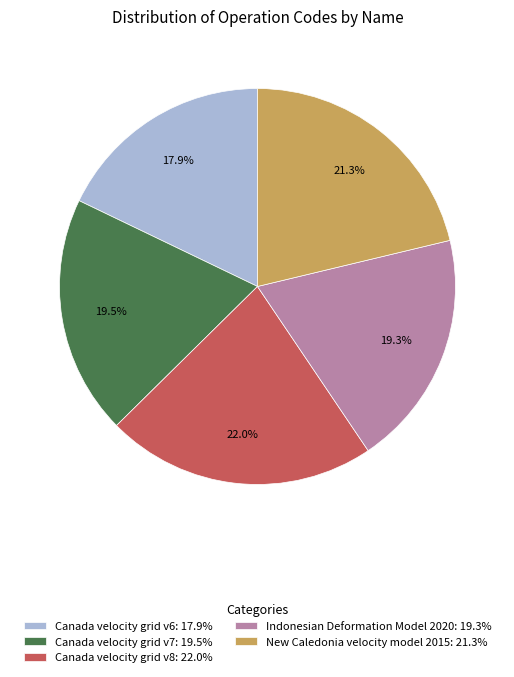

Do Indonesian Deformation Model 2020 and Canada velocity grid v6 together represent more than half of the pie?

No